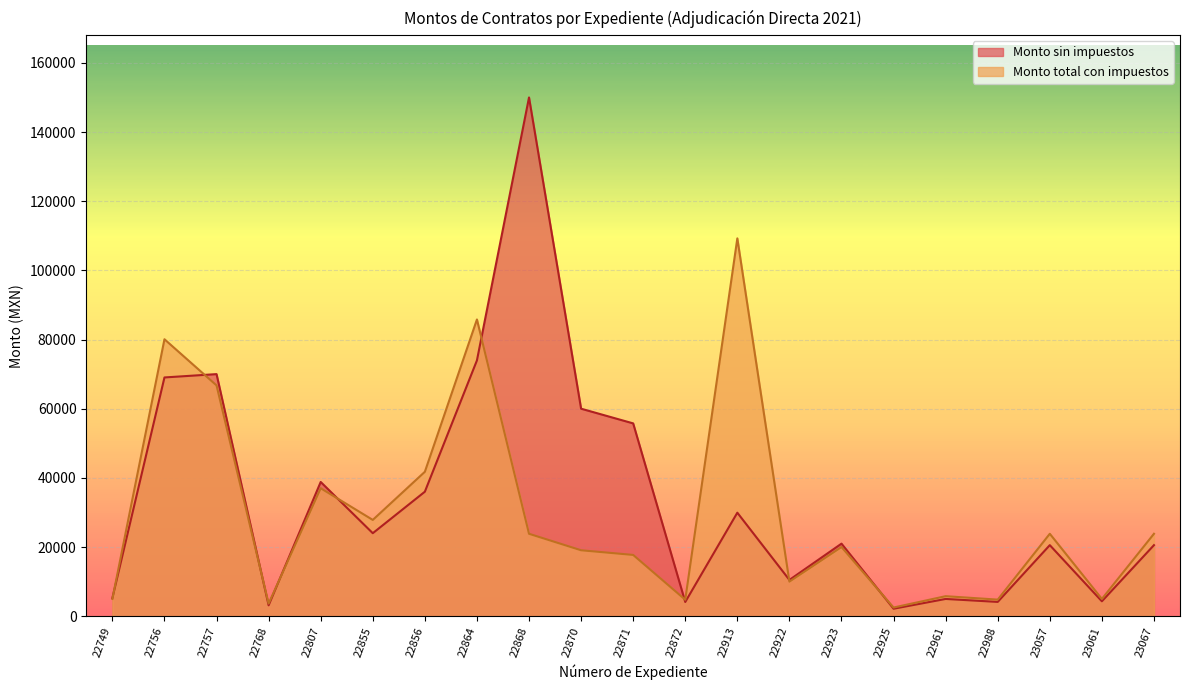

Reading left to right, extract all data points from this chart.

Monto sin impuestos: 5244.8	69034.5	70000.0	3146.8	38811.2	24000.0	36000.0	73965.5	150000.0	60000.0	55751.8	4109.2	29928.2	10489.5	20979.0	2161.9	4988.2	4132.8	20546.0	4310.4	20546.0
Monto total con impuestos: 5000.4	80080.0	66733.4	3650.3	37000.0	27840.0	41760.0	85800.0	23833.3	19066.7	17716.7	4766.7	109248.4	10000.7	20000.0	2507.8	5786.4	4794.0	23833.3	5000.0	23833.3